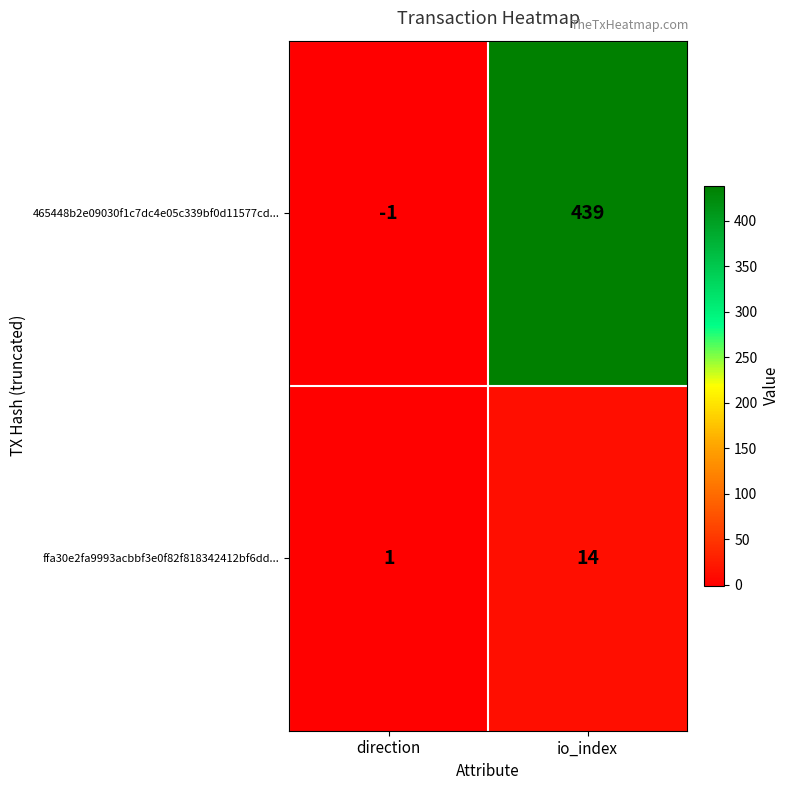

At which label does 465448b2e09030f1c7dc4e05c339bf0d11577cd... reach its peak?

io_index